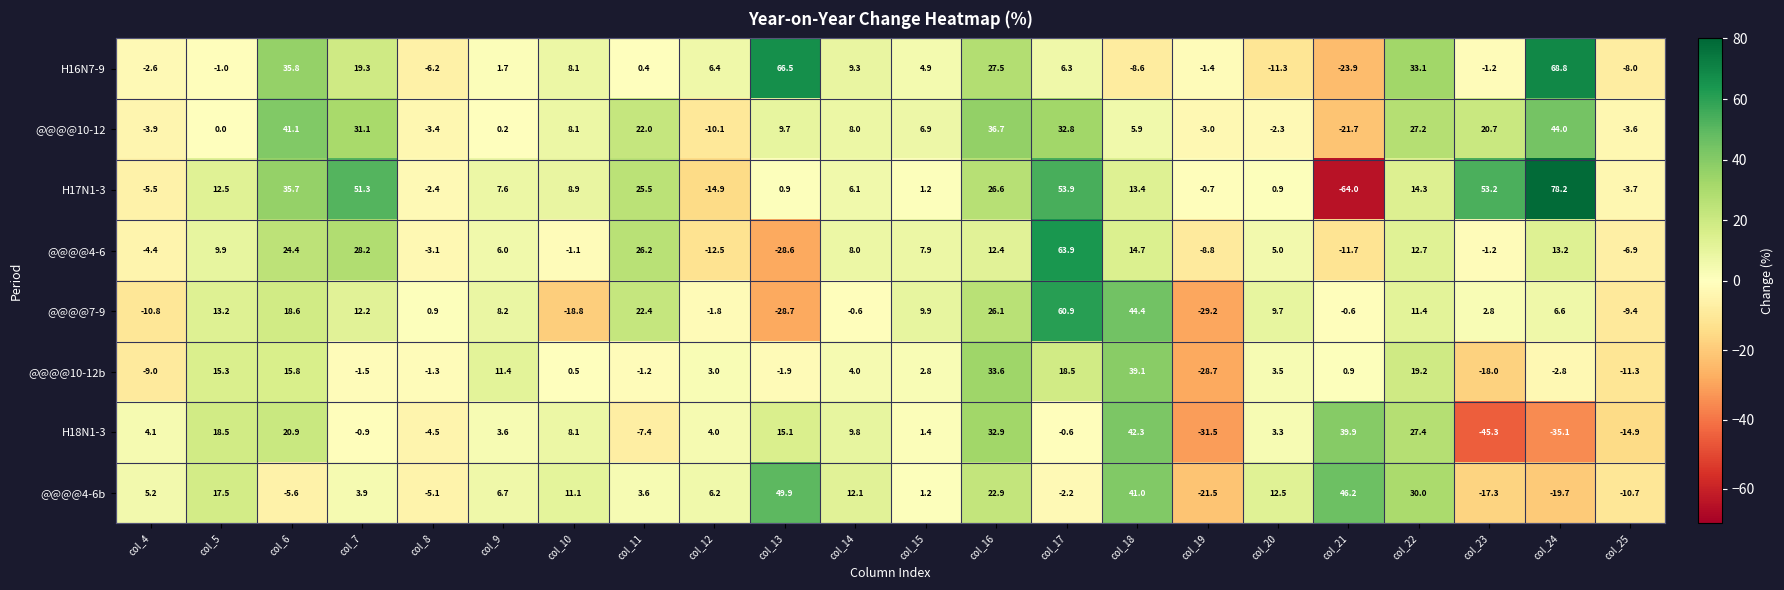

What is the difference between the highest and lowest values at col_13?

95.2